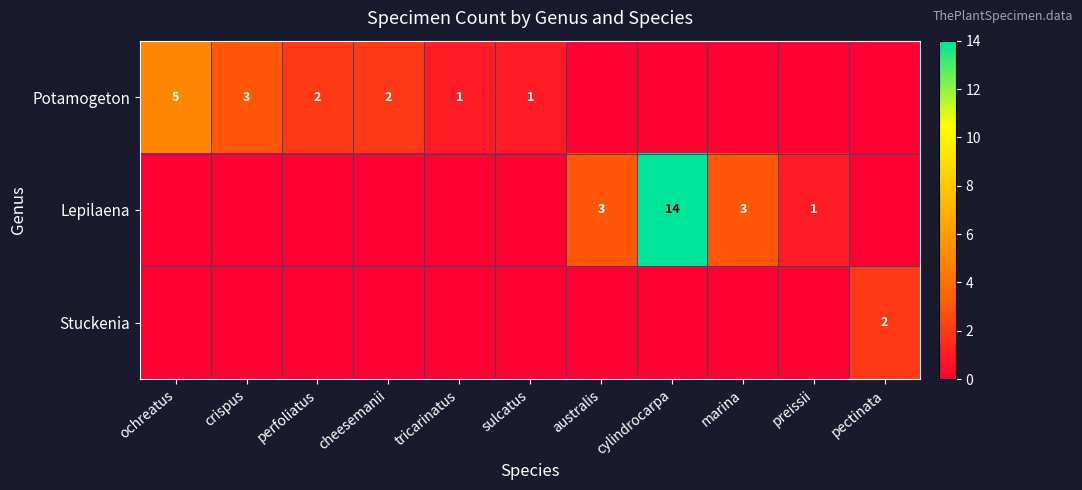

Is it true that Lepilaena equals 2 at preissii?

False